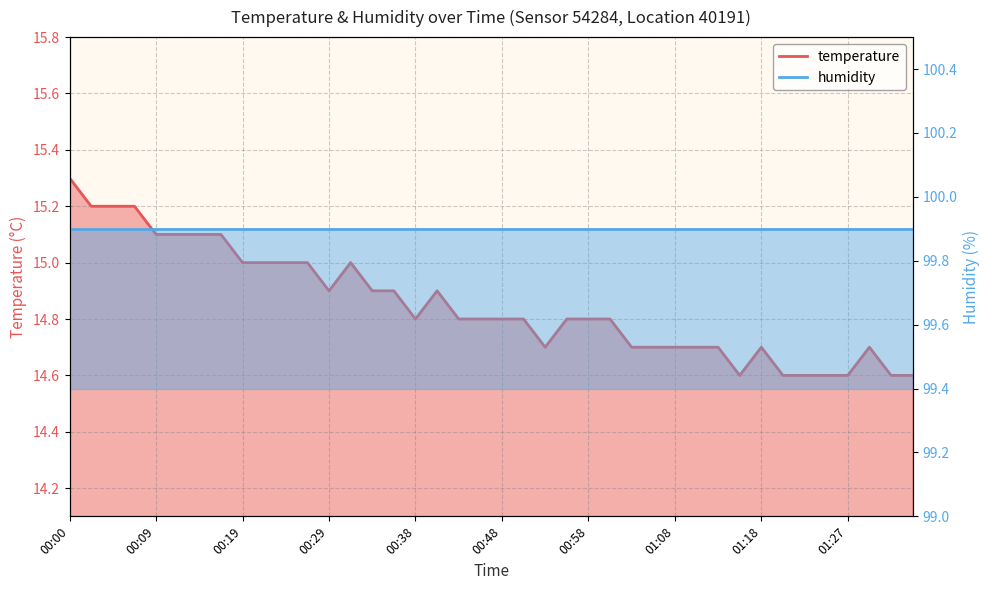

Reading right to left, list all the values displayed in this chart.

01:35=14.6	01:32=14.6	01:30=14.7	01:27=14.6	01:25=14.6	01:22=14.6	01:20=14.6	01:18=14.7	01:15=14.6	01:13=14.7	01:10=14.7	01:08=14.7	01:05=14.7	01:03=14.7	01:00=14.8	00:58=14.8	00:56=14.8	00:53=14.7	00:51=14.8	00:48=14.8	00:46=14.8	00:43=14.8	00:41=14.9	00:38=14.8	00:36=14.9	00:34=14.9	00:31=15.0	00:29=14.9	00:26=15.0	00:24=15.0	00:21=15.0	00:19=15.0	00:17=15.1	00:14=15.1	00:12=15.1	00:09=15.1	00:07=15.2	00:04=15.2	00:02=15.2	00:00=15.3